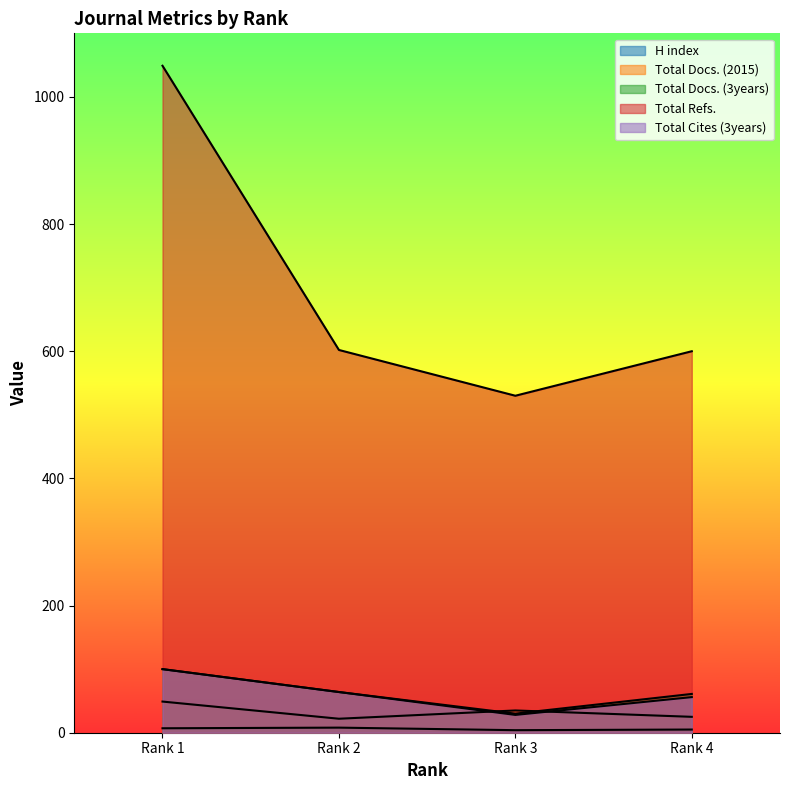

At Rank 4, list the series in order from smallest to largest.

H index, Total Docs. (2015), Total Cites (3years), Total Docs. (3years), Total Refs.